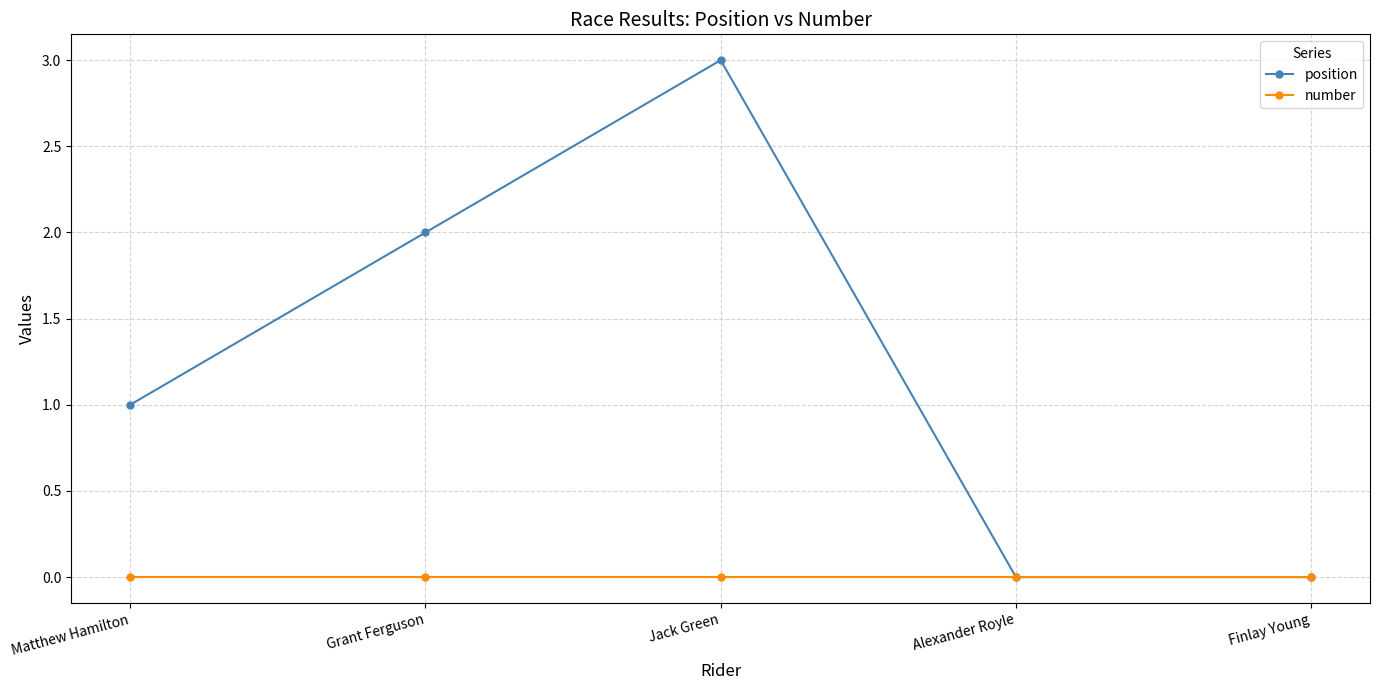

The value of number at Alexander Royle is 0. True or false?

True